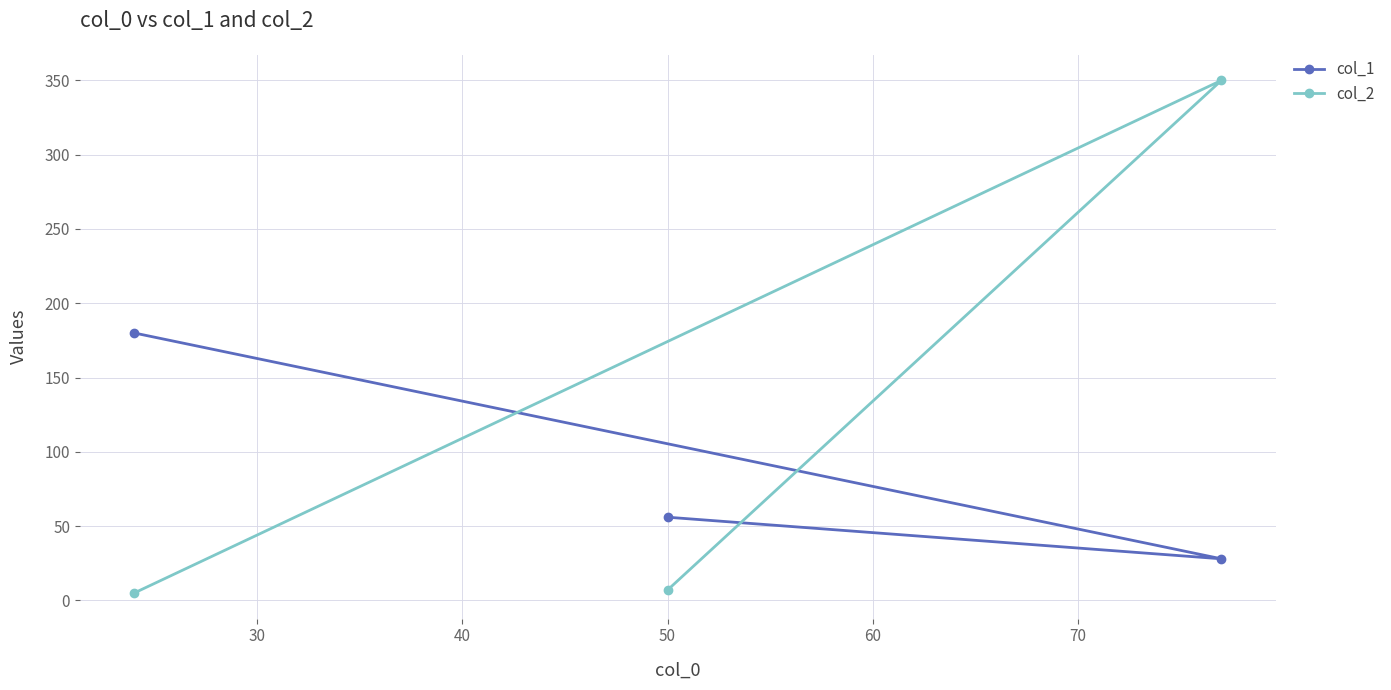

What is the difference between the maximum and minimum values in the col_2 series?

345